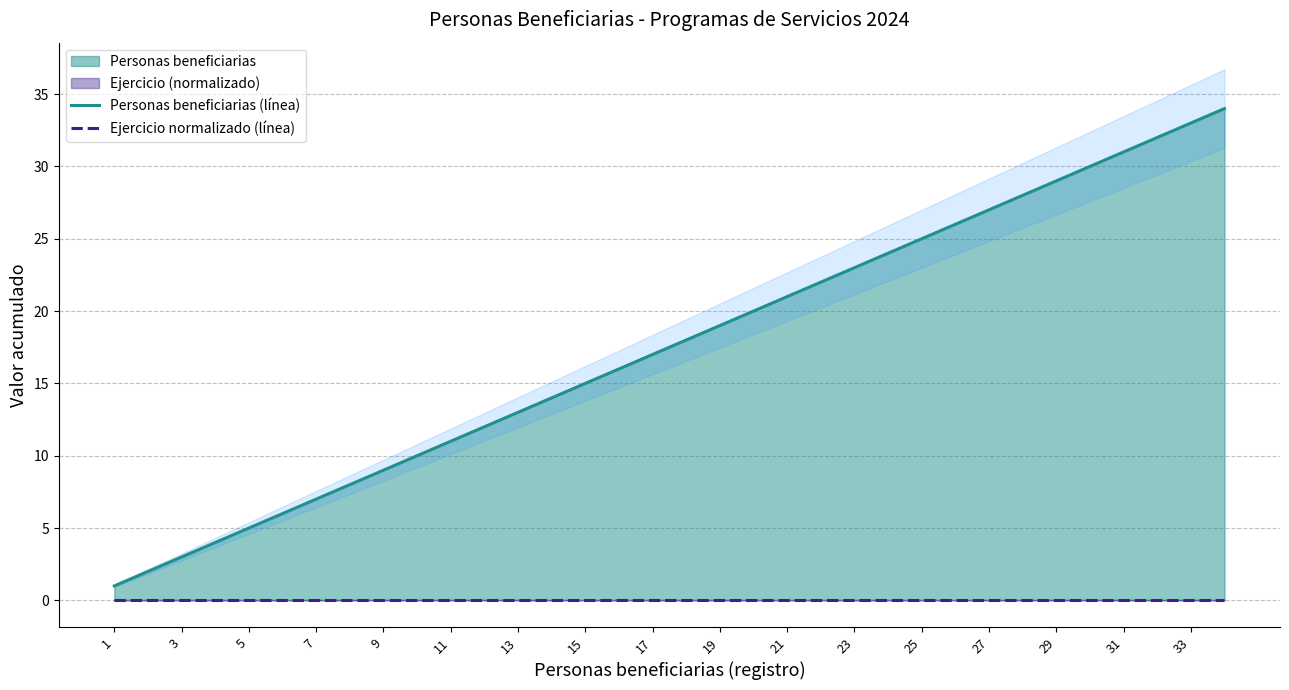

The value of Ejercicio normalizado (línea) at 33 is 0. True or false?

True